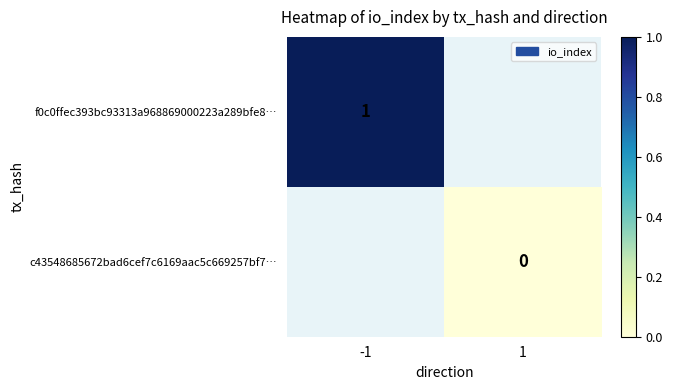

True or false: f0c0ffec393bc93313a968869000223a289bfe8… has a value of 1 at -1.

True